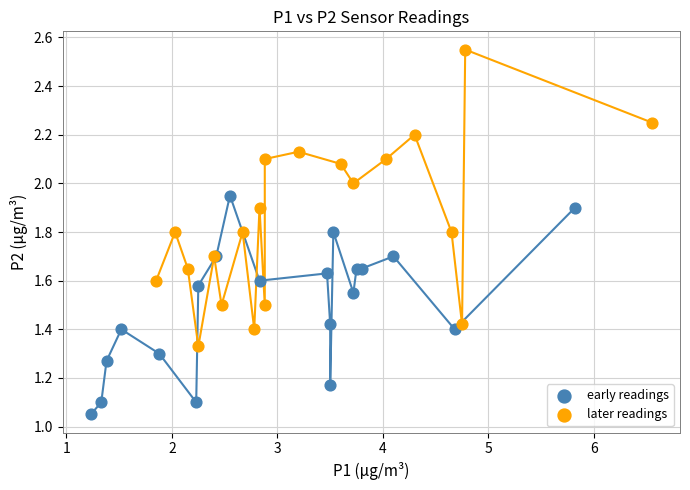

Which series reaches the minimum Y coordinate?

early readings